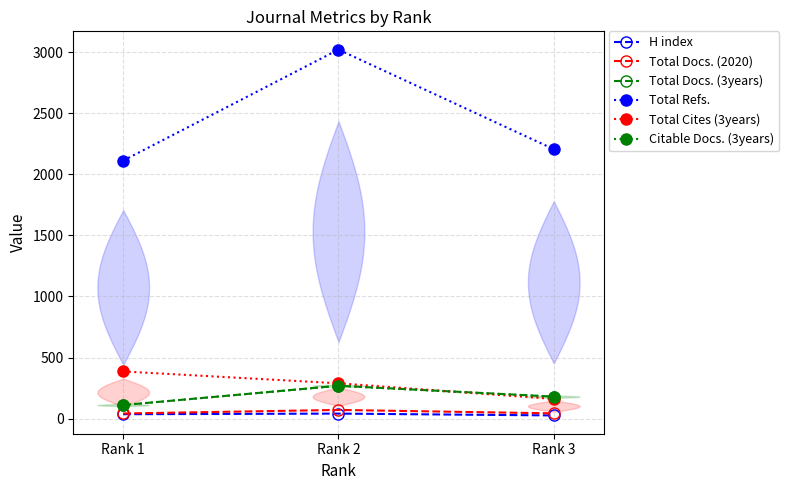

At which label does Total Cites (3years) first exceed 289?

Rank 1